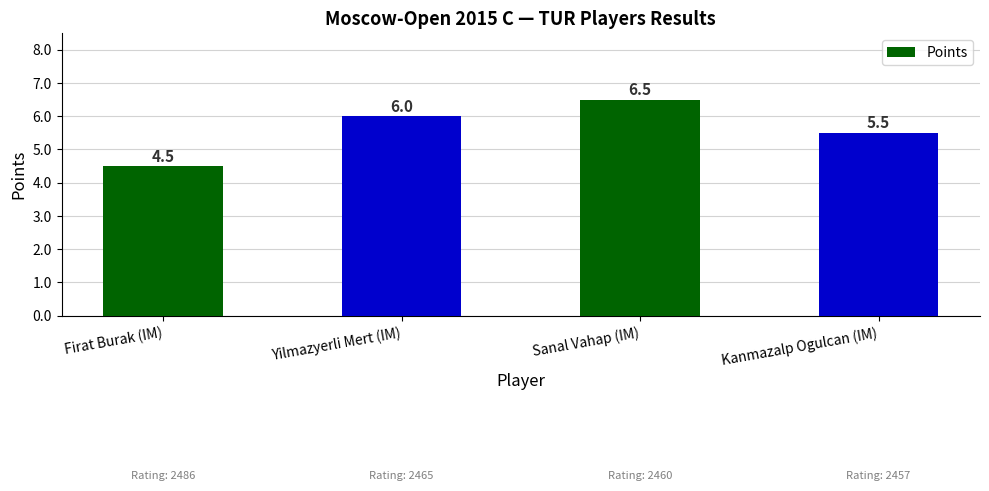

Count the values in the range 5 to 6.

2